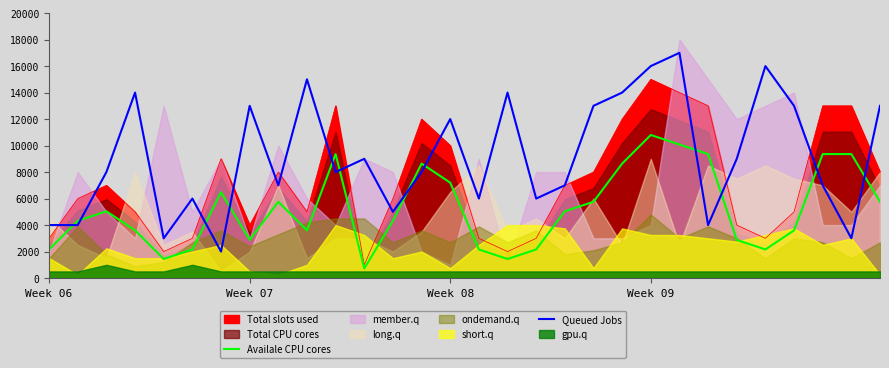

Is it true that Queued Jobs equals 3115 at 6?

False